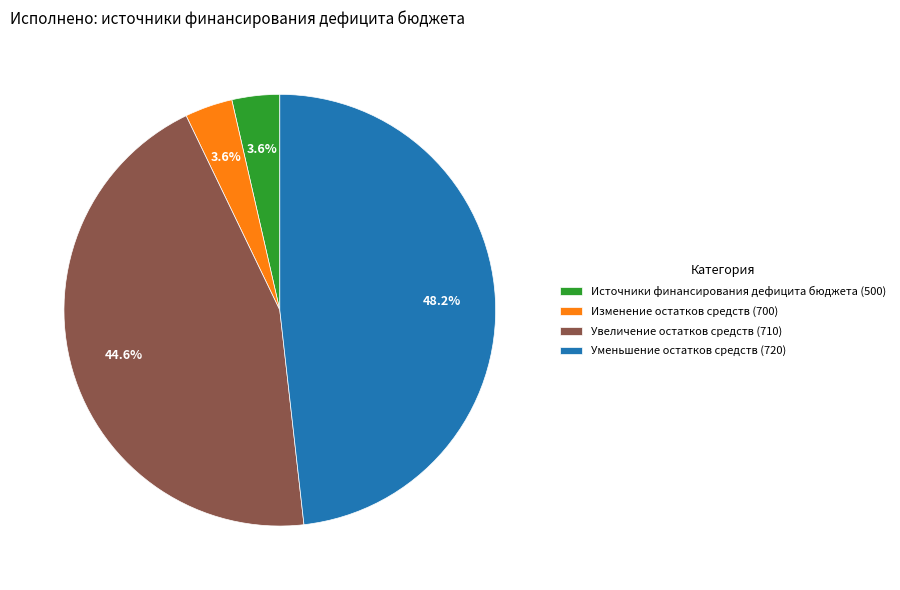

Which slice is the largest?

Уменьшение остатков средств (720)